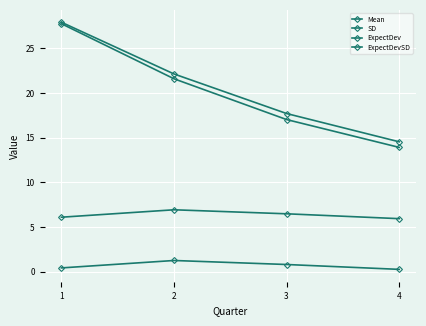

What is the difference between the maximum and second lowest values in the ExpectDev series?

0.8